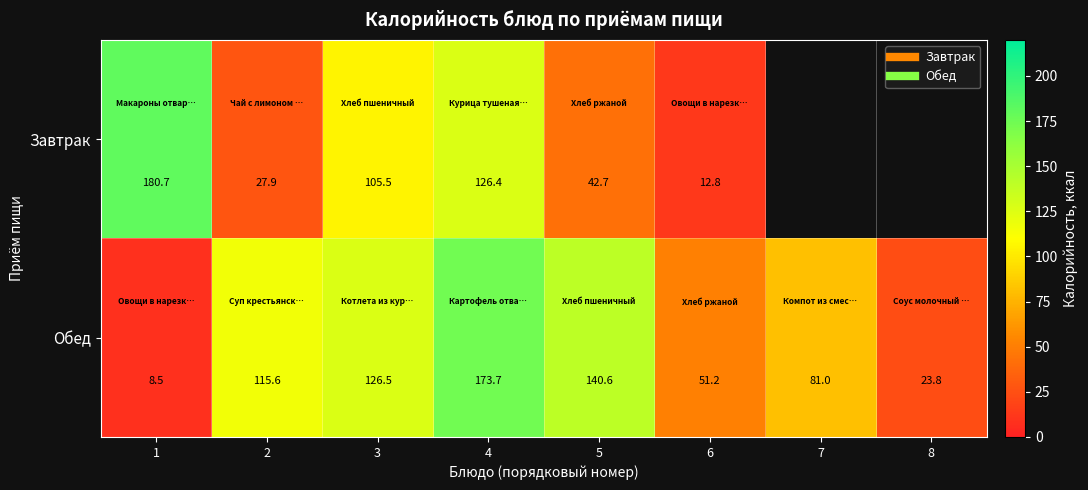

Which series has the largest total across all categories?

Обед